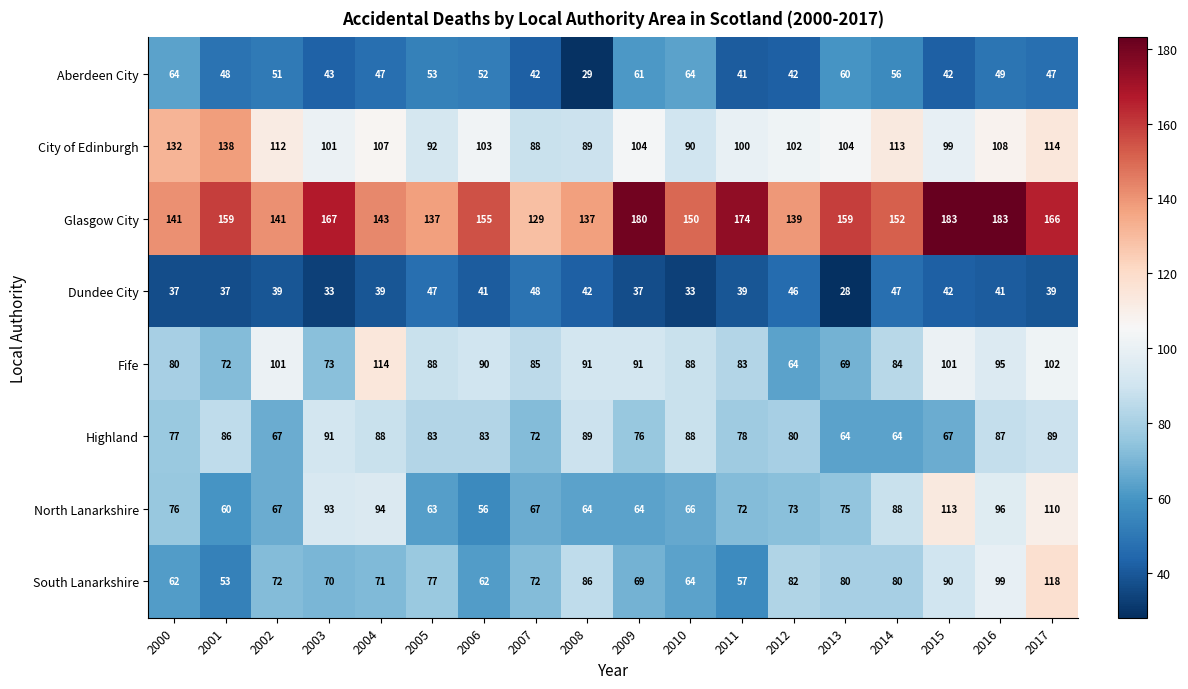

What is the difference between the highest and lowest values at 2000?

104